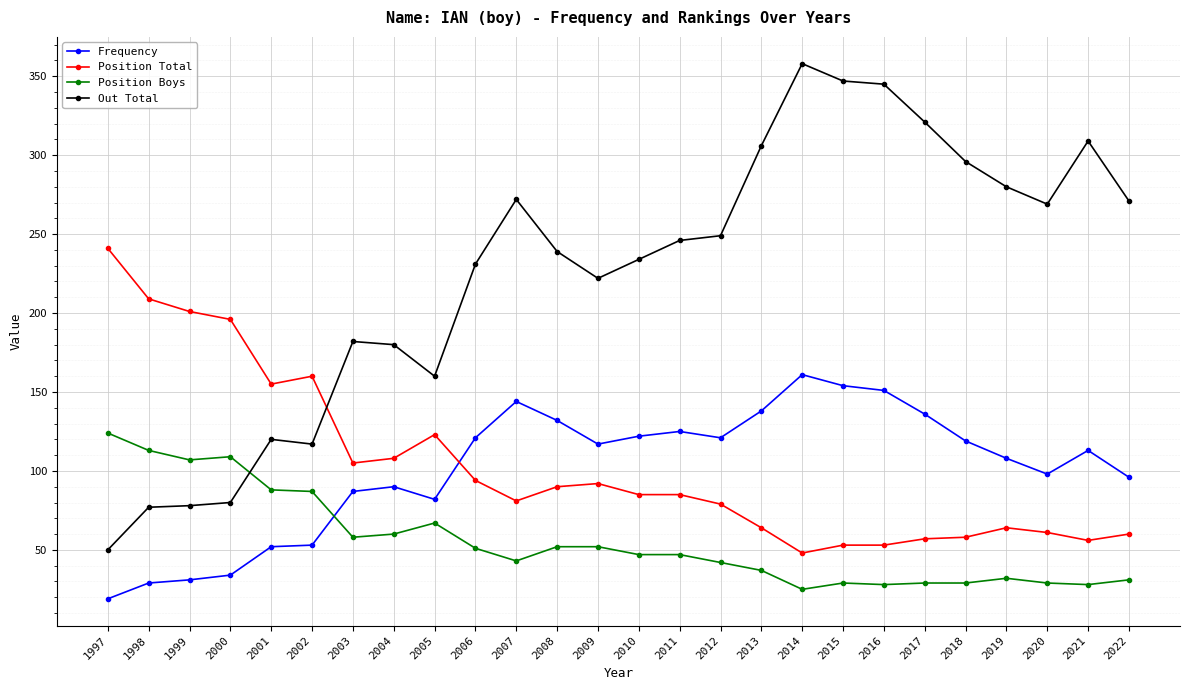

What is the sum of all Out Total values?

5839